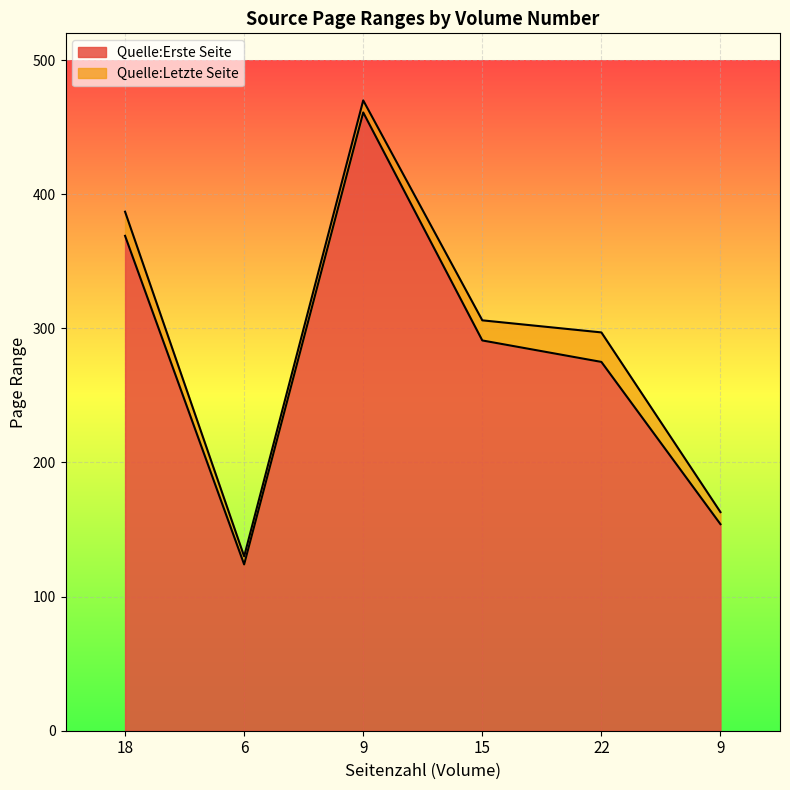

What are all the series names shown in the legend?

Quelle:Erste Seite, Quelle:Letzte Seite